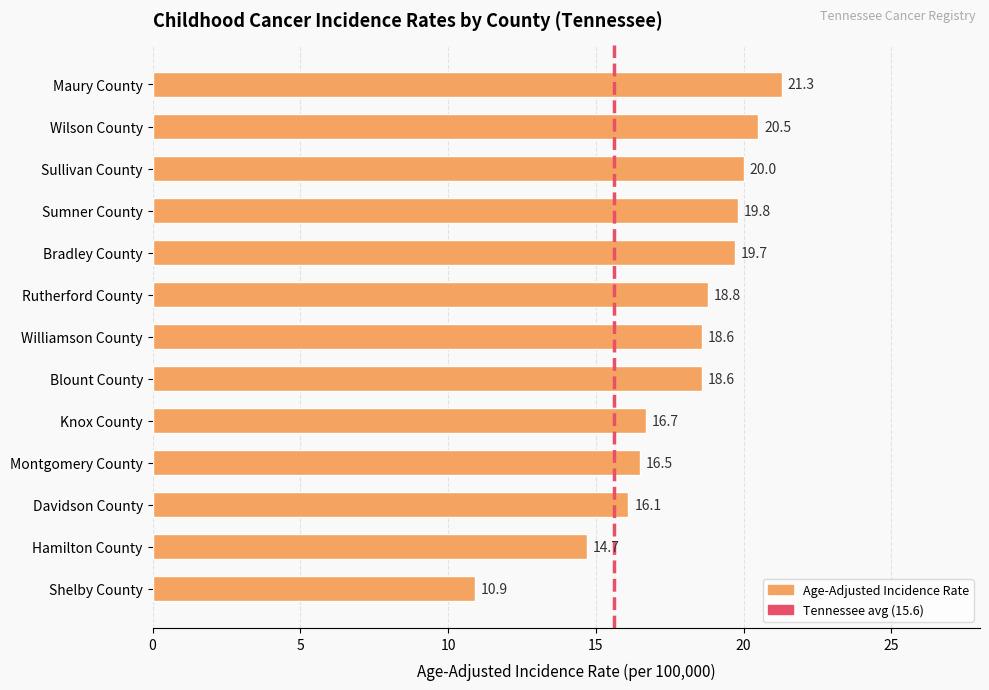

Between Maury County and Knox County, which is larger?

Maury County